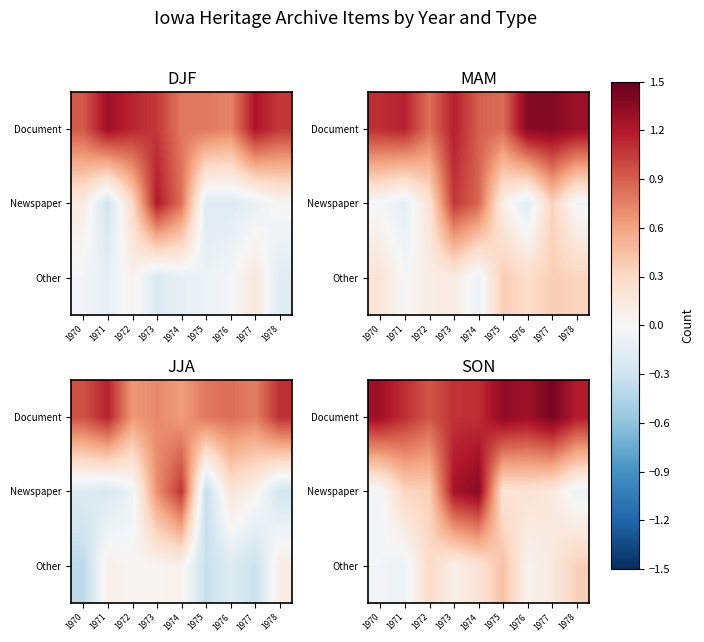

What is the total value across all series at 1976?

1.5